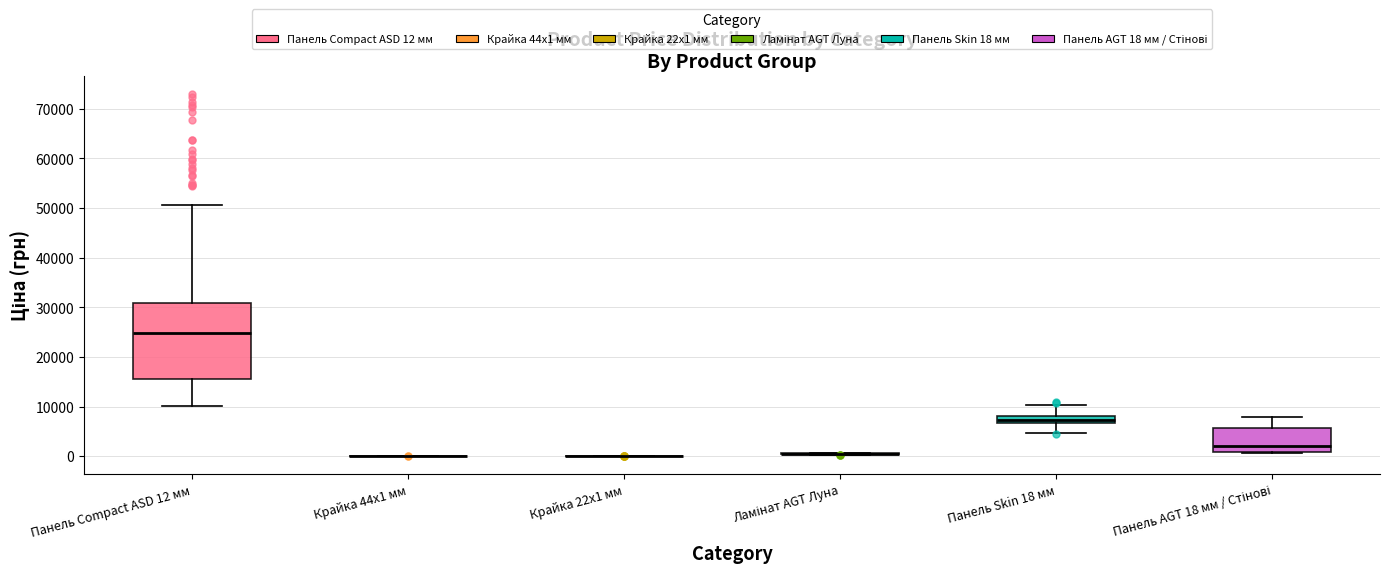

Which box is the tallest, from its lower edge to its upper edge?

Панель Compact ASD 12 мм